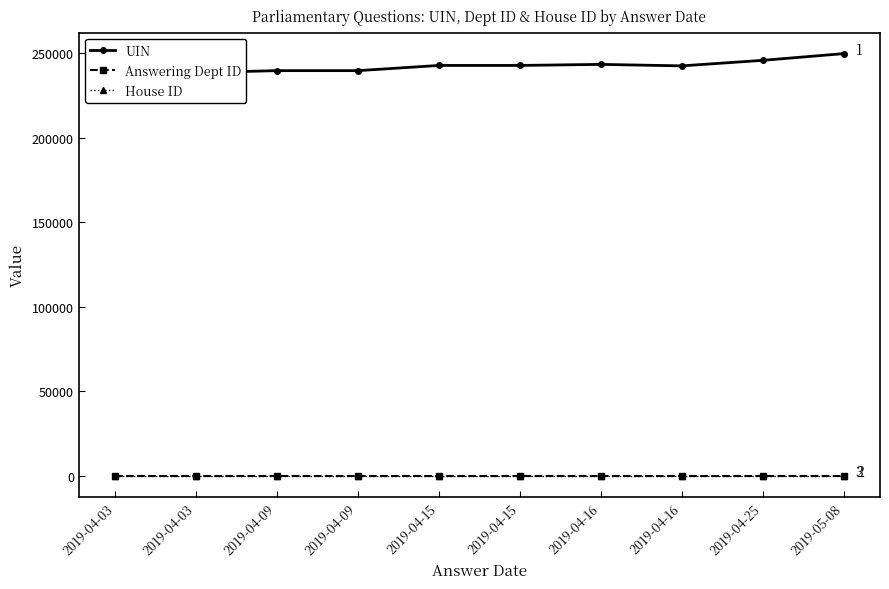

Which series has the largest total across all categories?

UIN